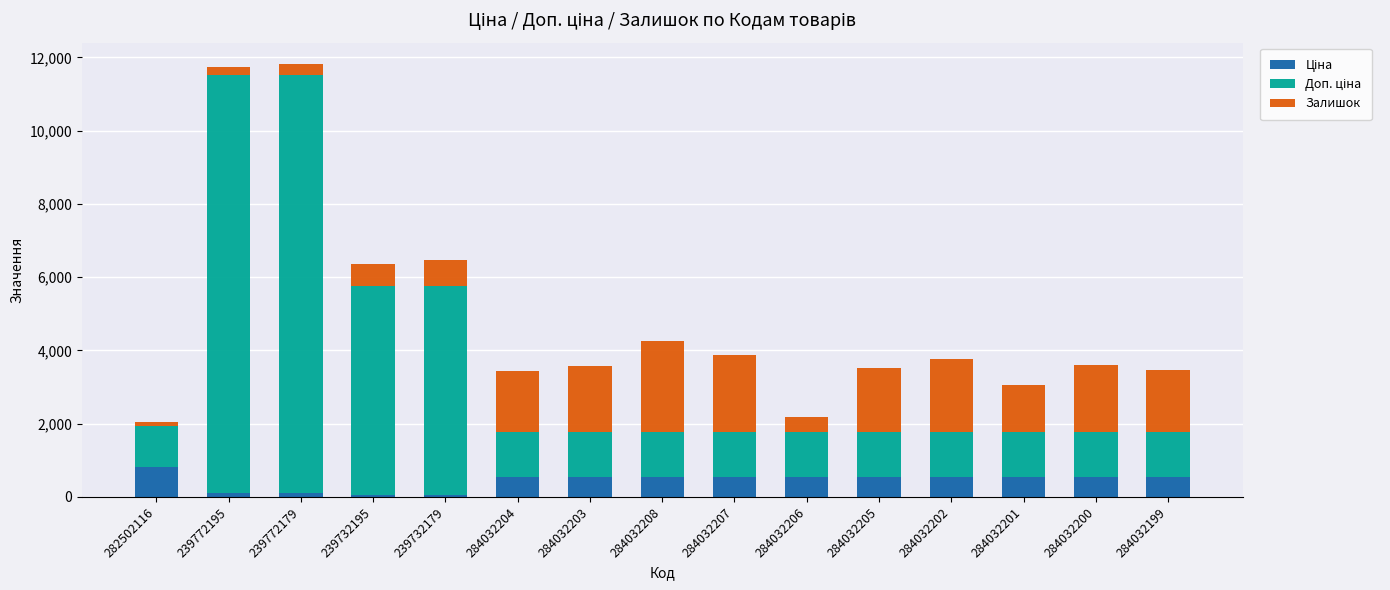

What is the total value across all series at 284032201?

3050.4